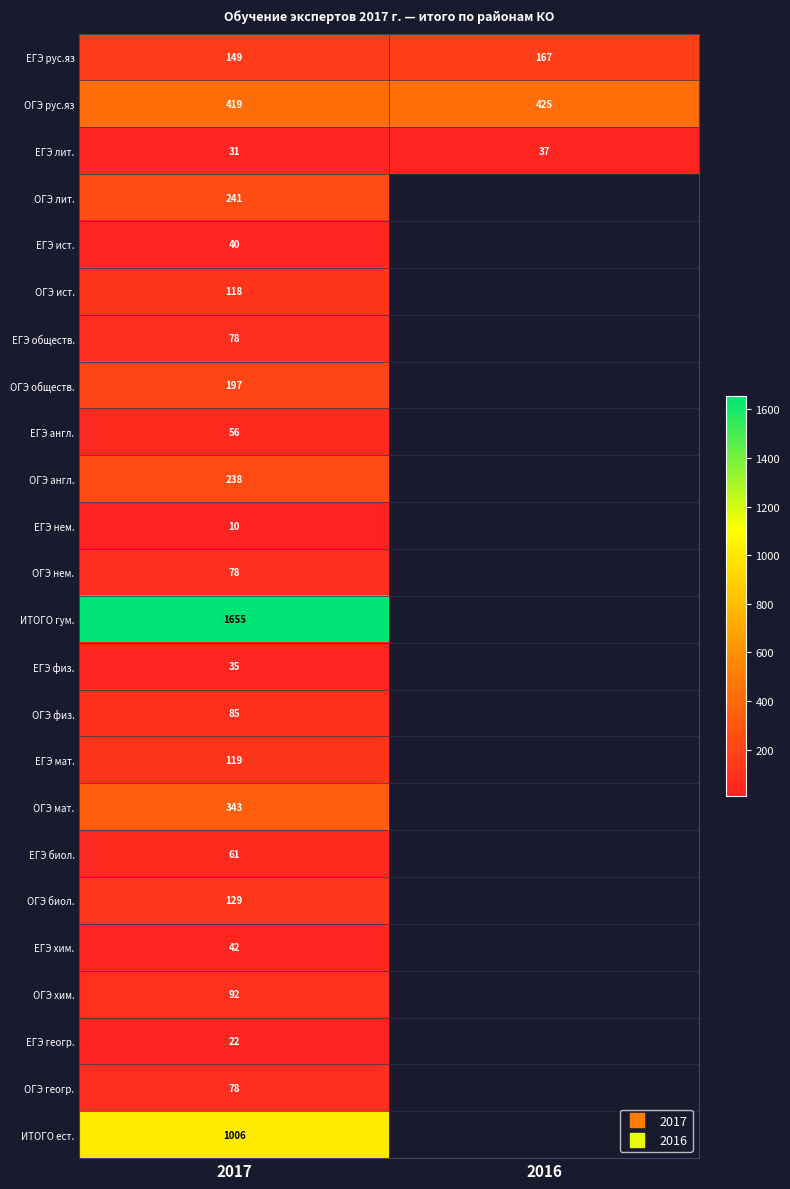

Where is ОГЭ ист. nearest to the value 118?

2017